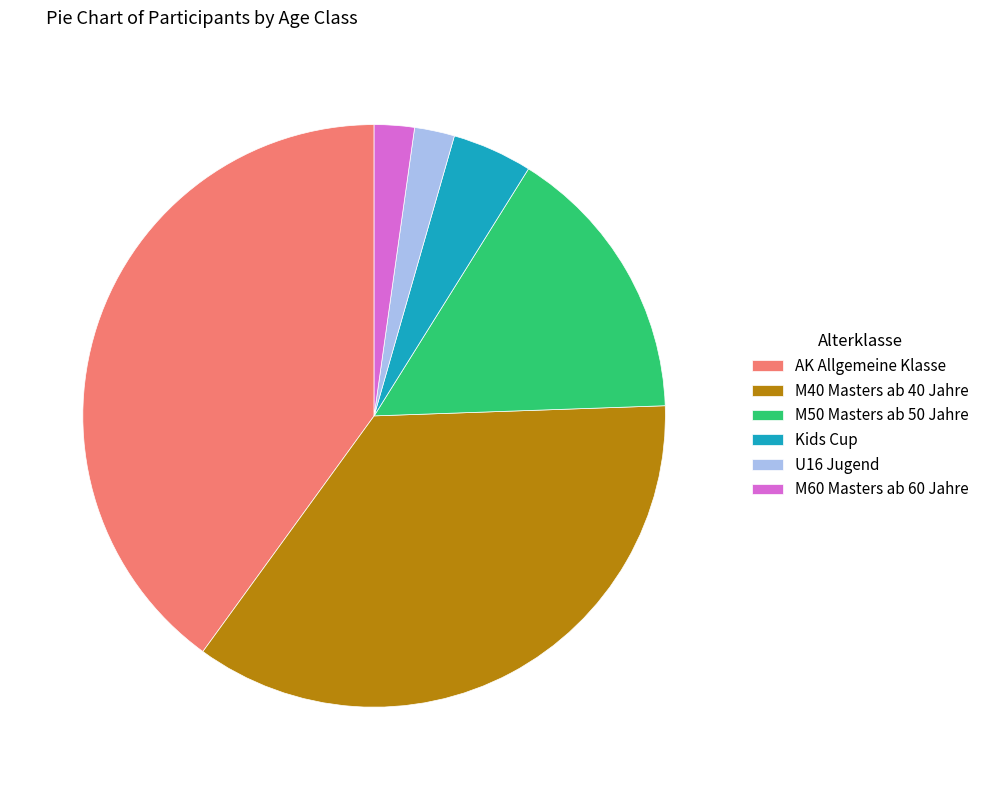

Count the number of slices in the pie.

6